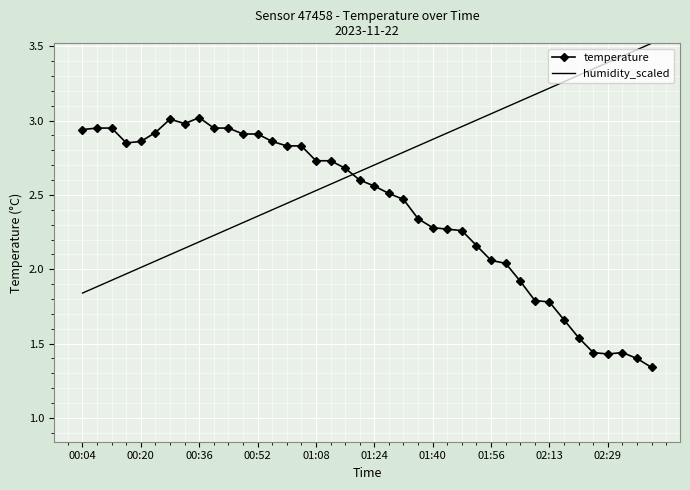

What is the greatest value displayed?

3.5